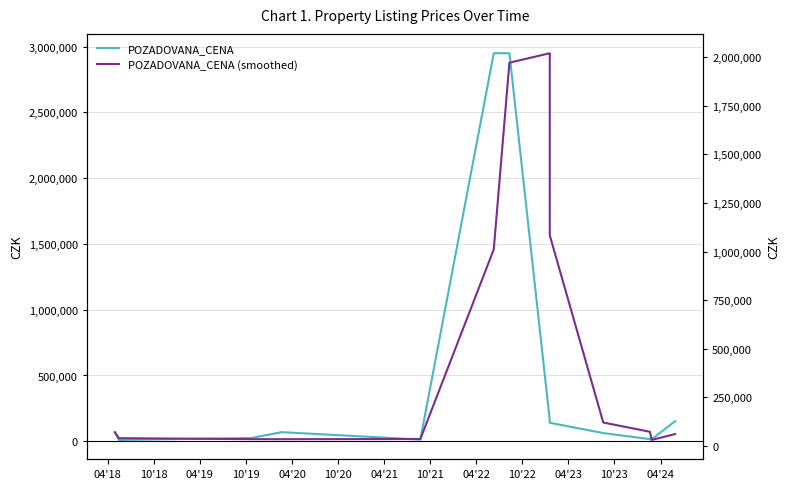

What is the difference between the second highest and minimum values in the POZADOVANA_CENA (smoothed) series?

1940058.3